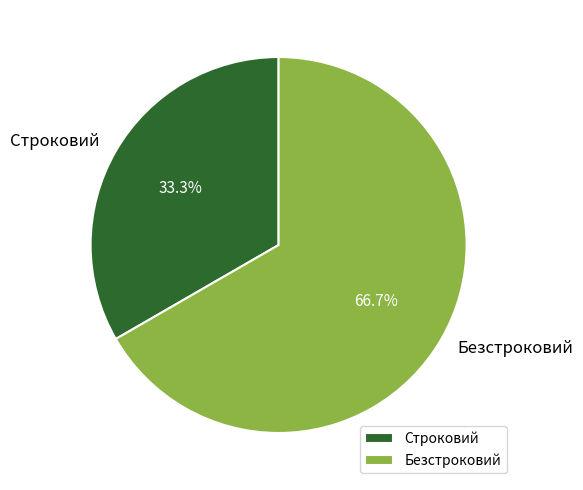

To the nearest percent, what is the average slice percentage?

50%